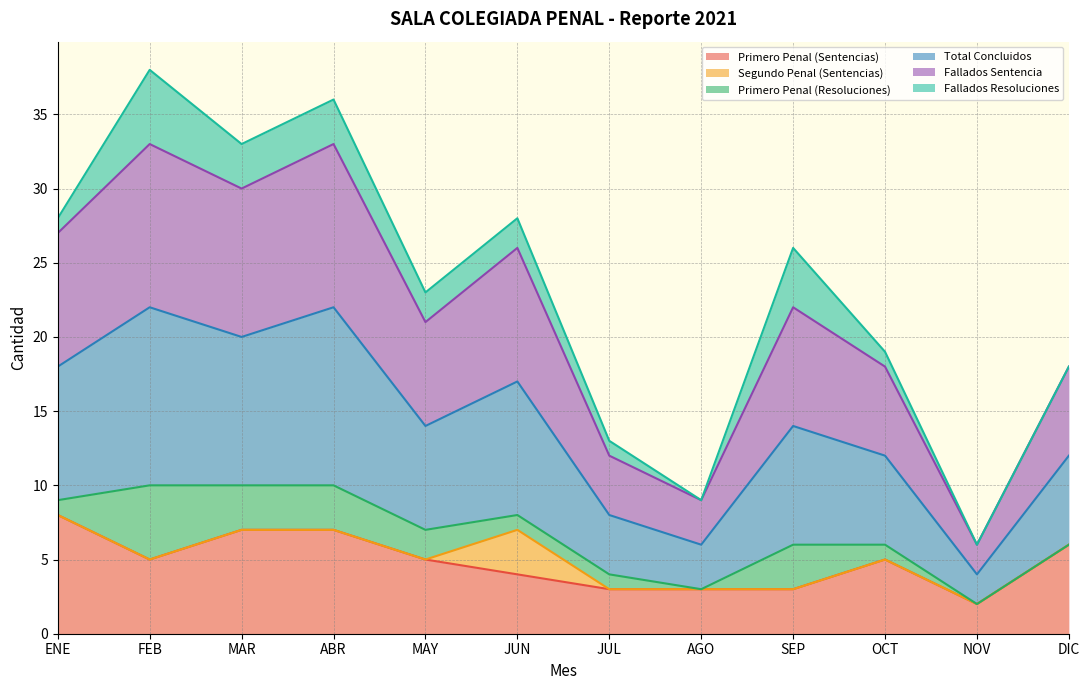

How many lines are shown in the chart?

6